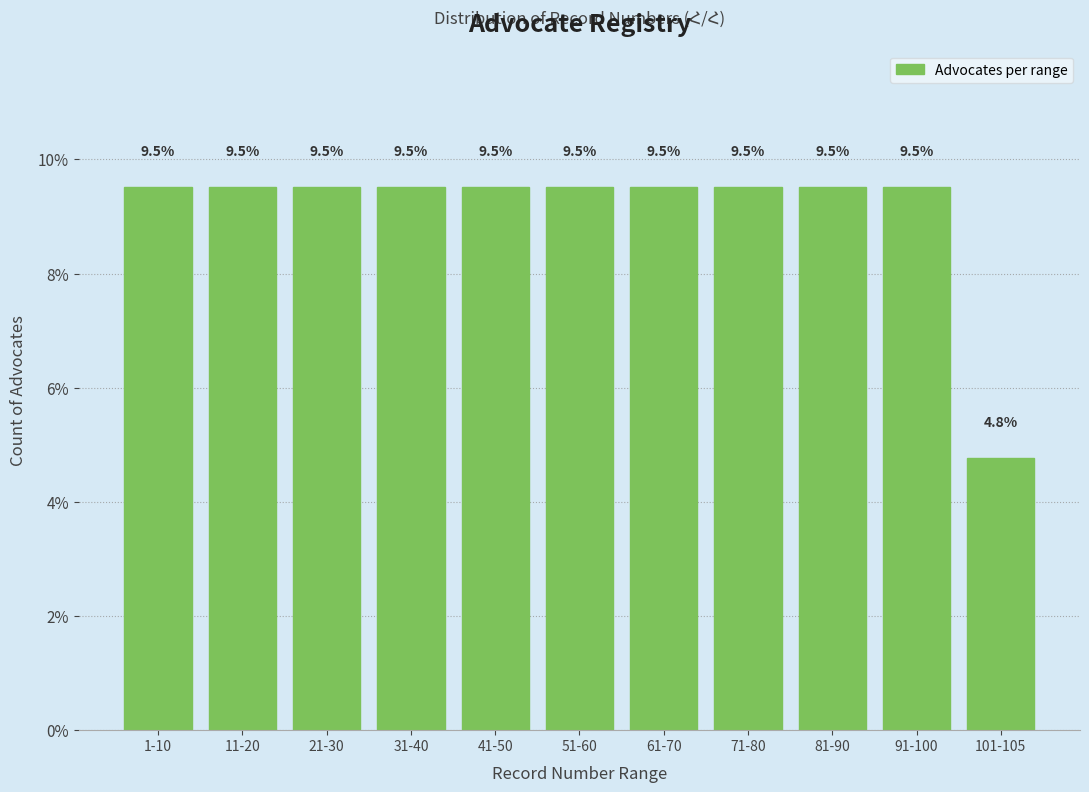

Reading left to right, list all the values displayed in this chart.

1-10=9.5	11-20=9.5	21-30=9.5	31-40=9.5	41-50=9.5	51-60=9.5	61-70=9.5	71-80=9.5	81-90=9.5	91-100=9.5	101-105=4.8